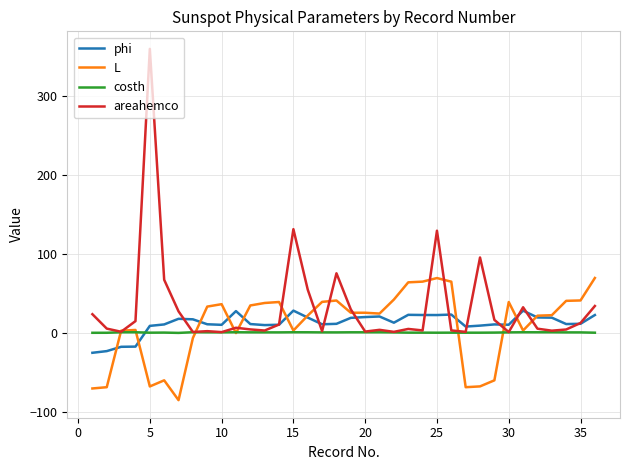

Which series has the largest range (max minus min)?

areahemco